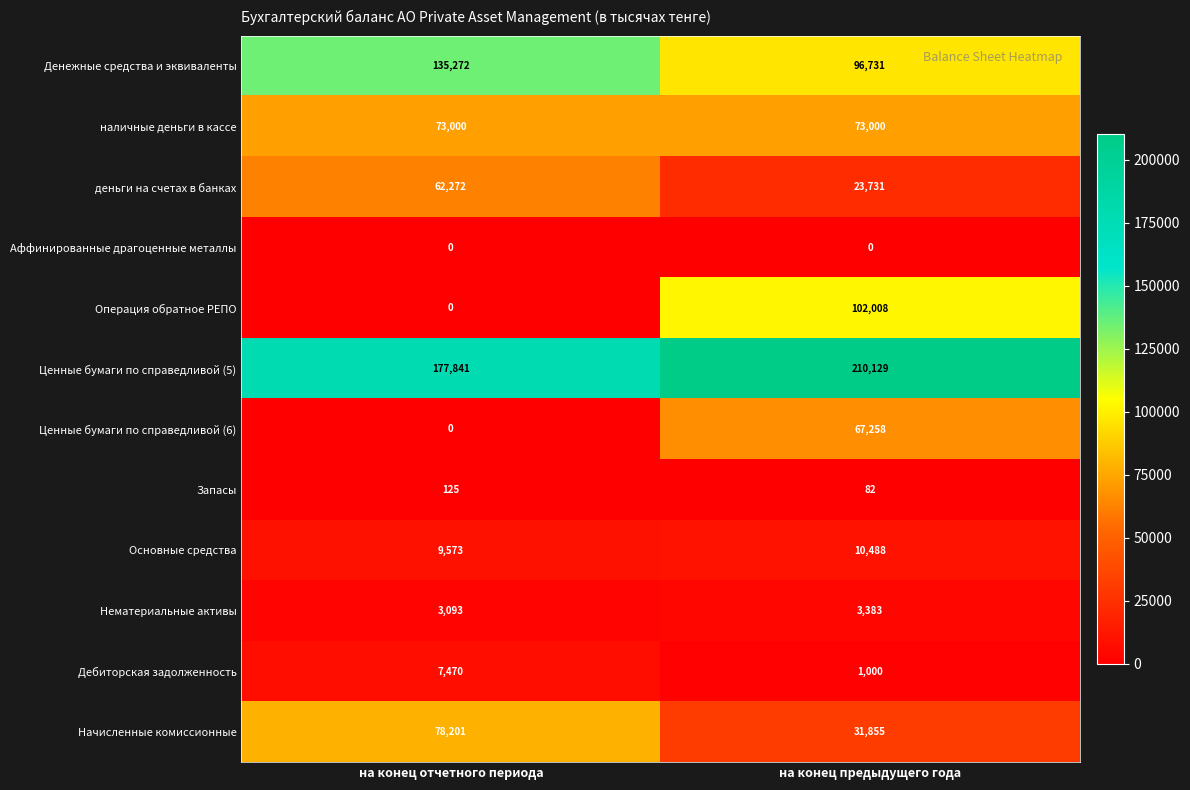

Between на конец отчетного периода and на конец предыдущего года, which series saw the biggest shift?

Операция обратное РЕПО